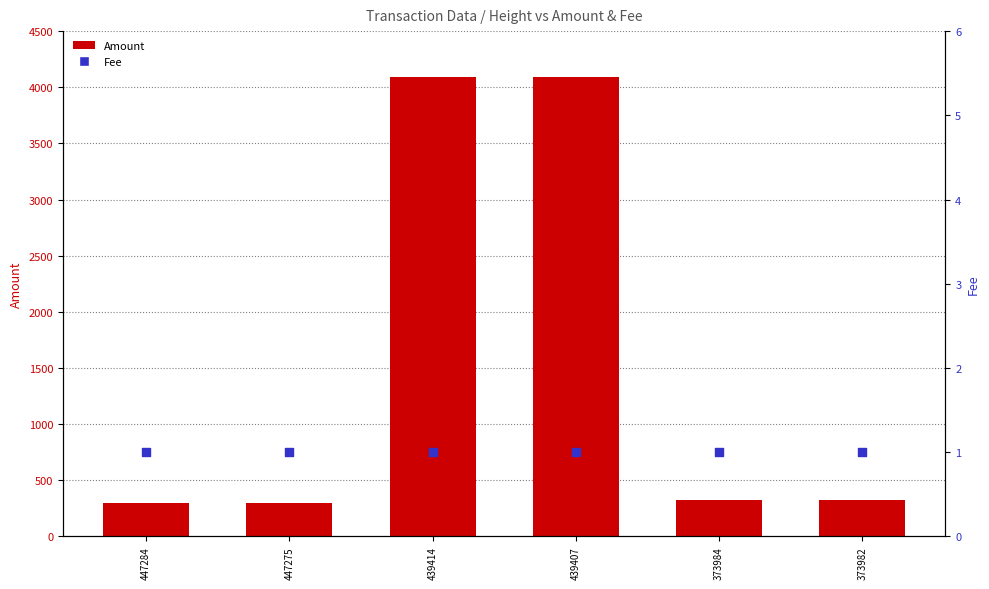

What are all the series names shown in the legend?

Amount, Fee